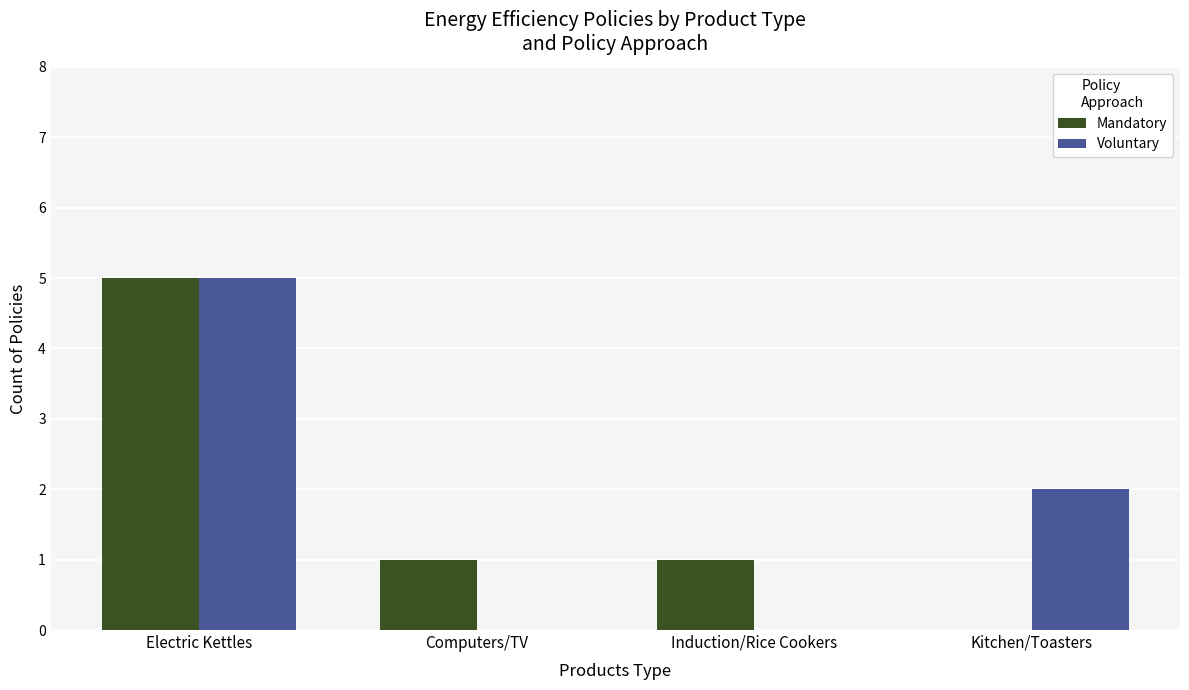

How many values in Mandatory are above zero?

3